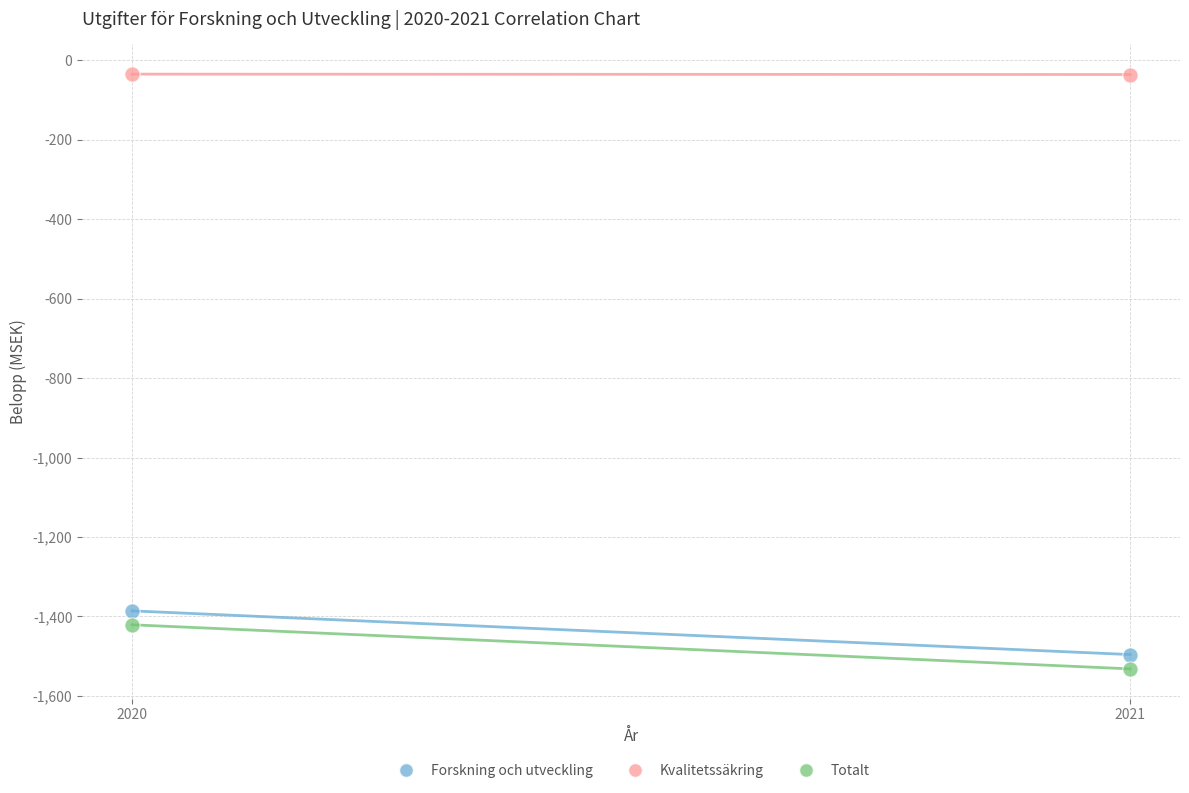

Across all data points, what is the average X value?

2020